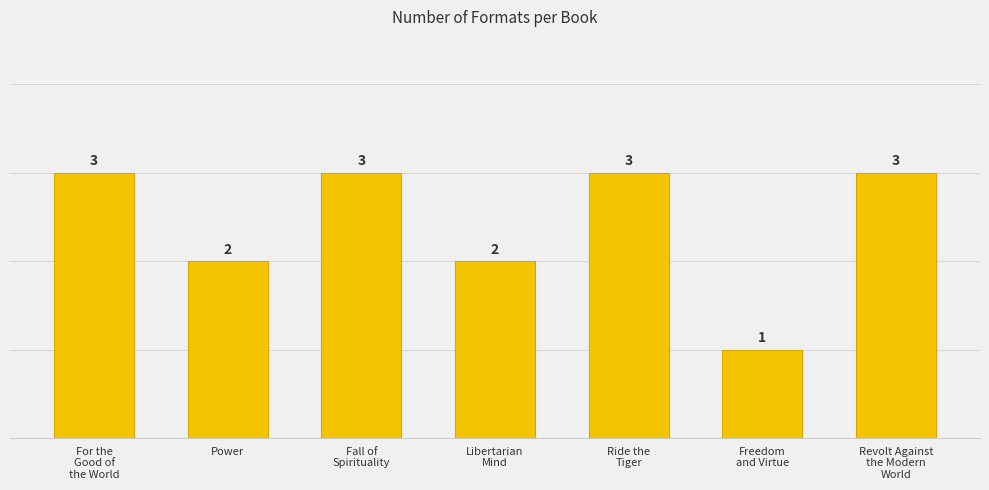

Reading left to right, extract all data points from this chart.

For the
Good of
the World=3	Power=2	Fall of
Spirituality=3	Libertarian
Mind=2	Ride the
Tiger=3	Freedom
and Virtue=1	Revolt Against
the Modern
World=3